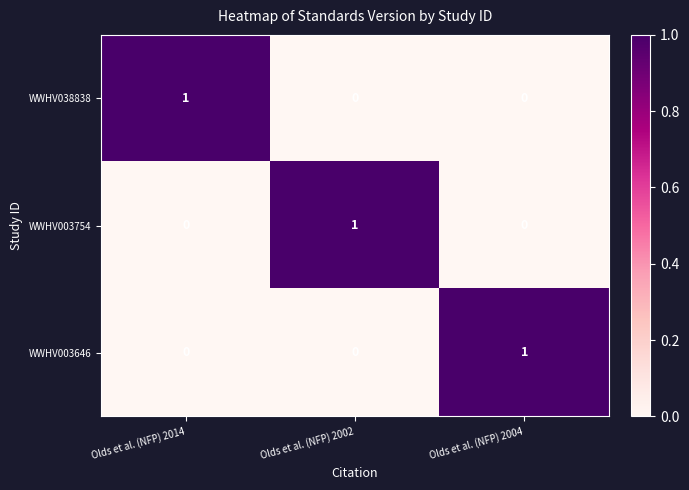

Which category has the highest value in the WWHV003754 series?

Olds et al. (NFP) 2002